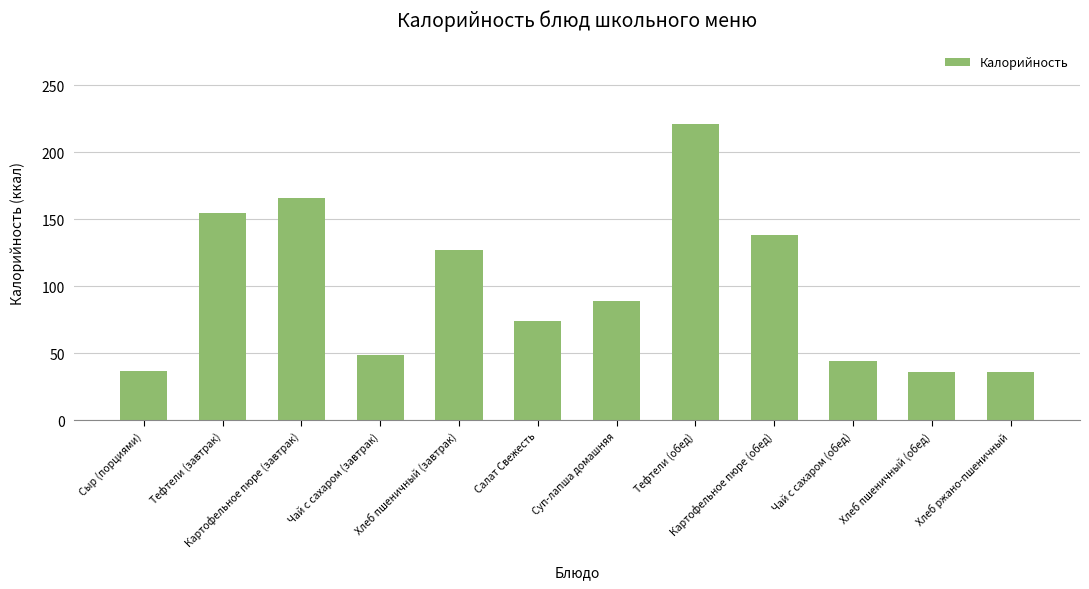

What is the change in value from Сыр (порциями) to Картофельное пюре (завтрак)?

+129.2